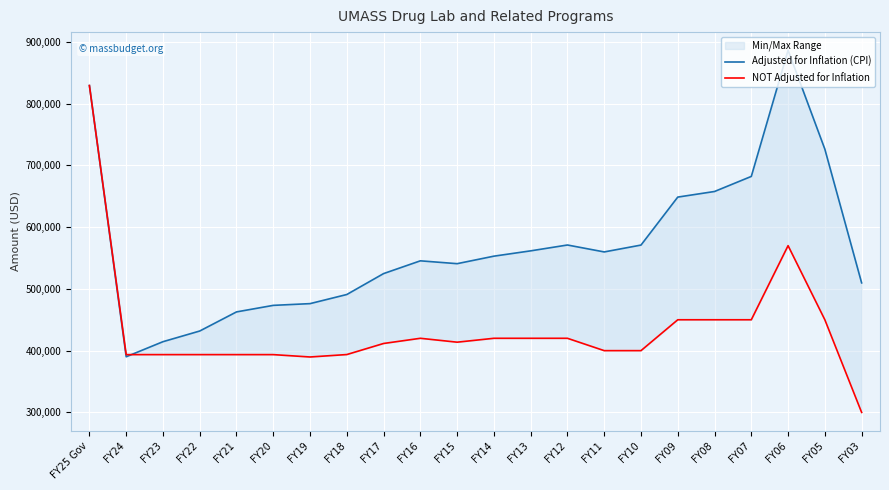

How many values in the Adjusted for Inflation (CPI) series are below 552997?

11